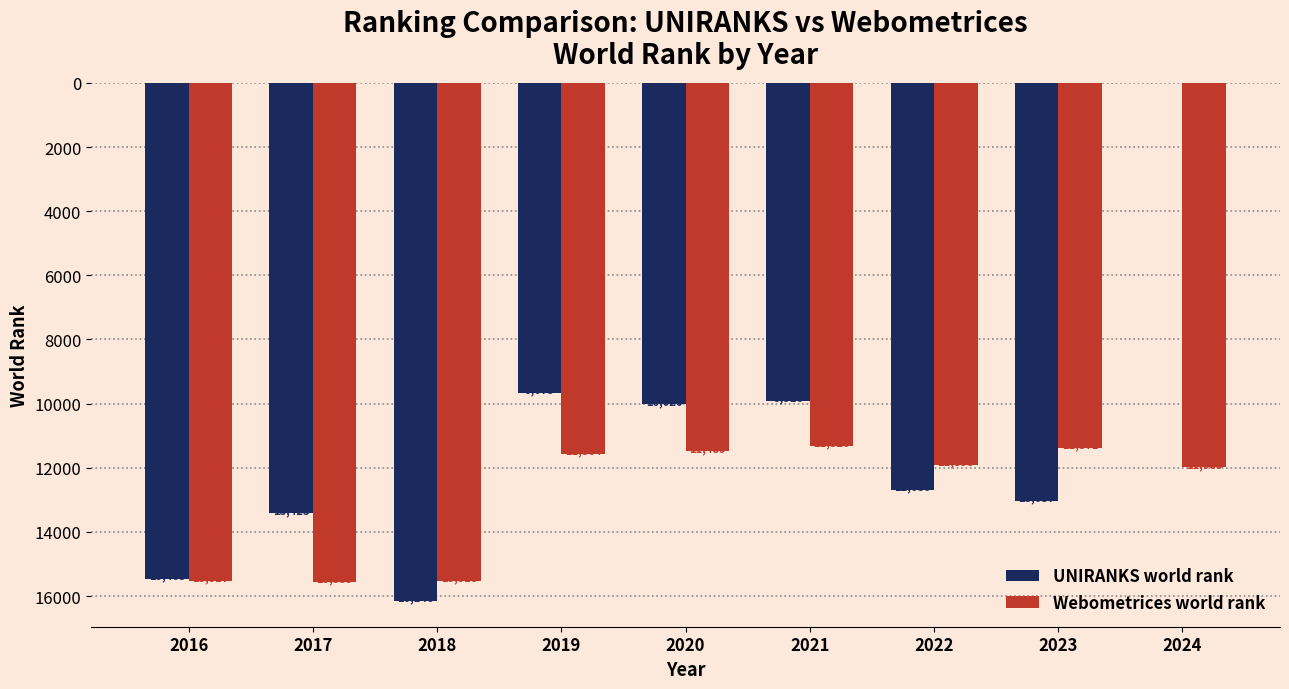

Is the value of UNIRANKS world rank at 2018 greater than the value of Webometrices world rank at 2021?

Yes